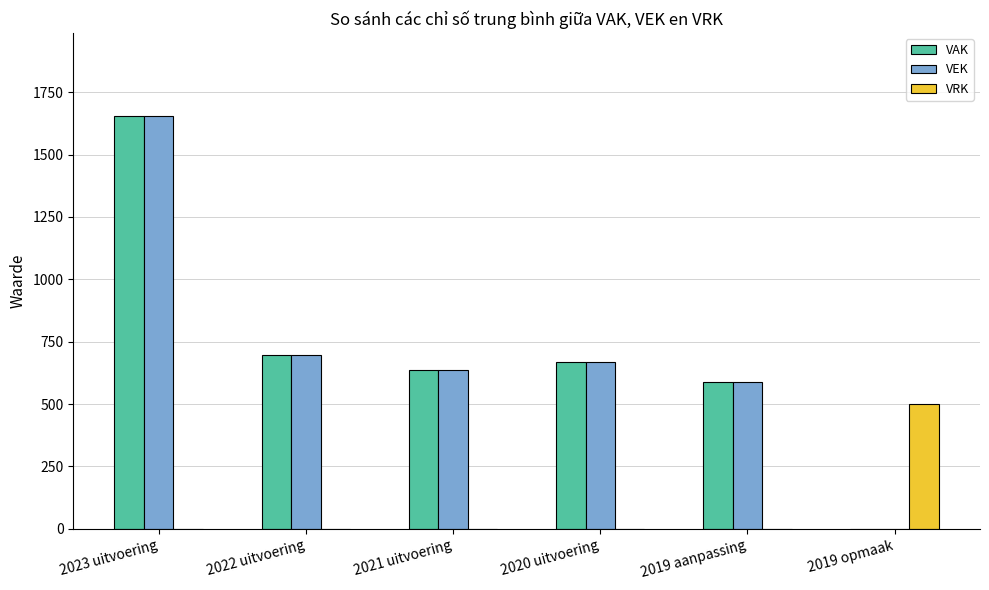

What is the sum of the VEK values at 2023 uitvoering and 2021 uitvoering?

2292